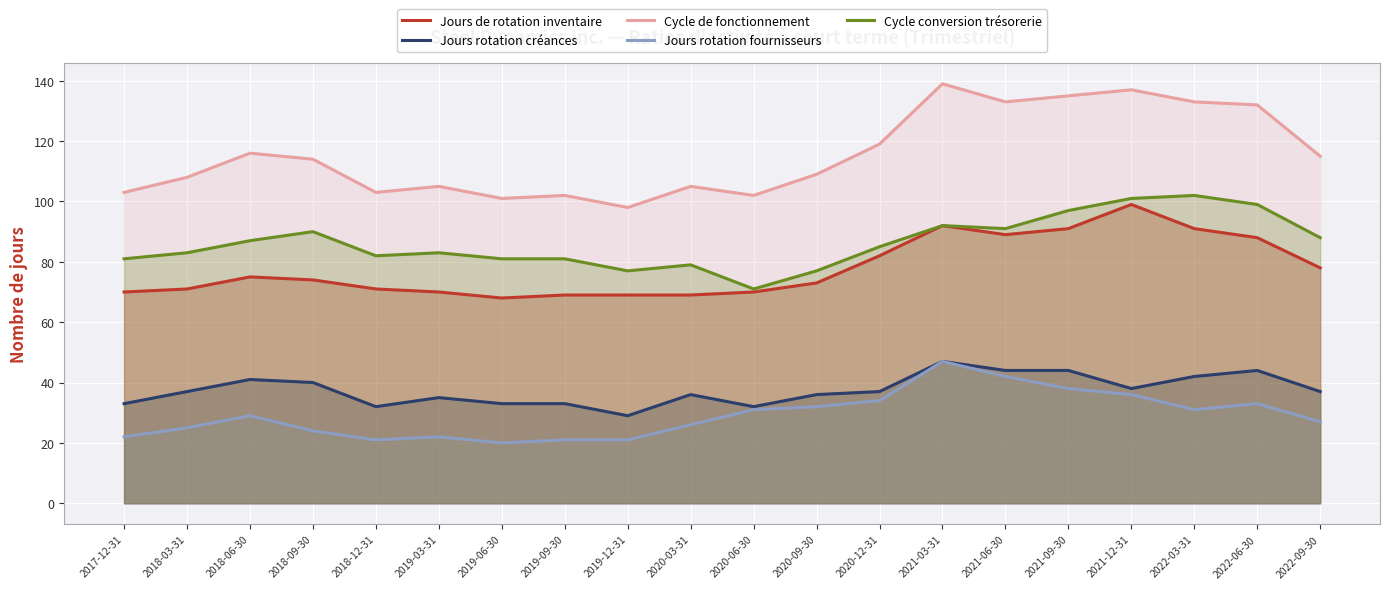

True or false: Cycle de fonctionnement and Cycle conversion trésorerie cross at least once.

False